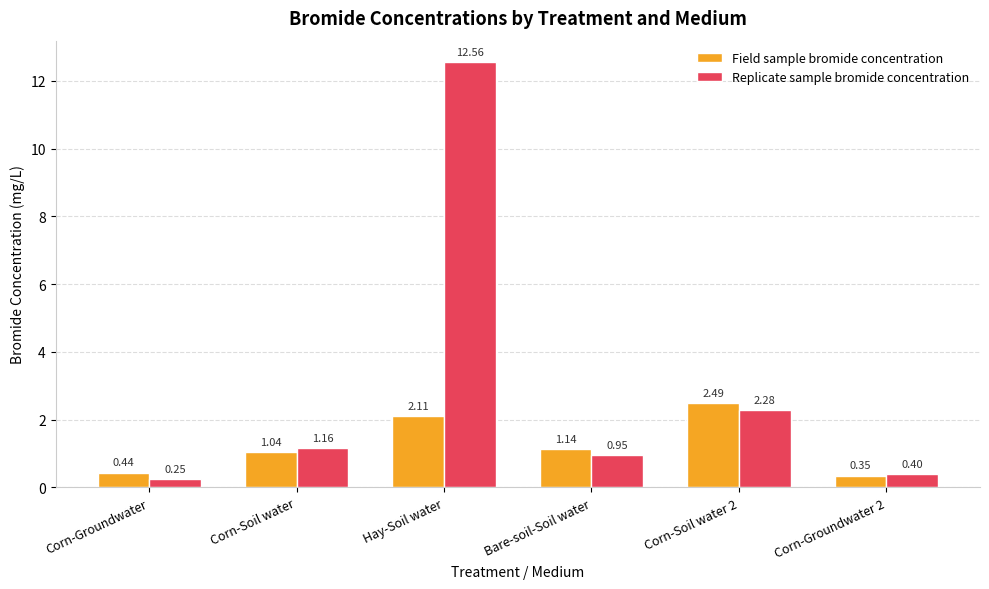

Does the chart contain any negative values?

No